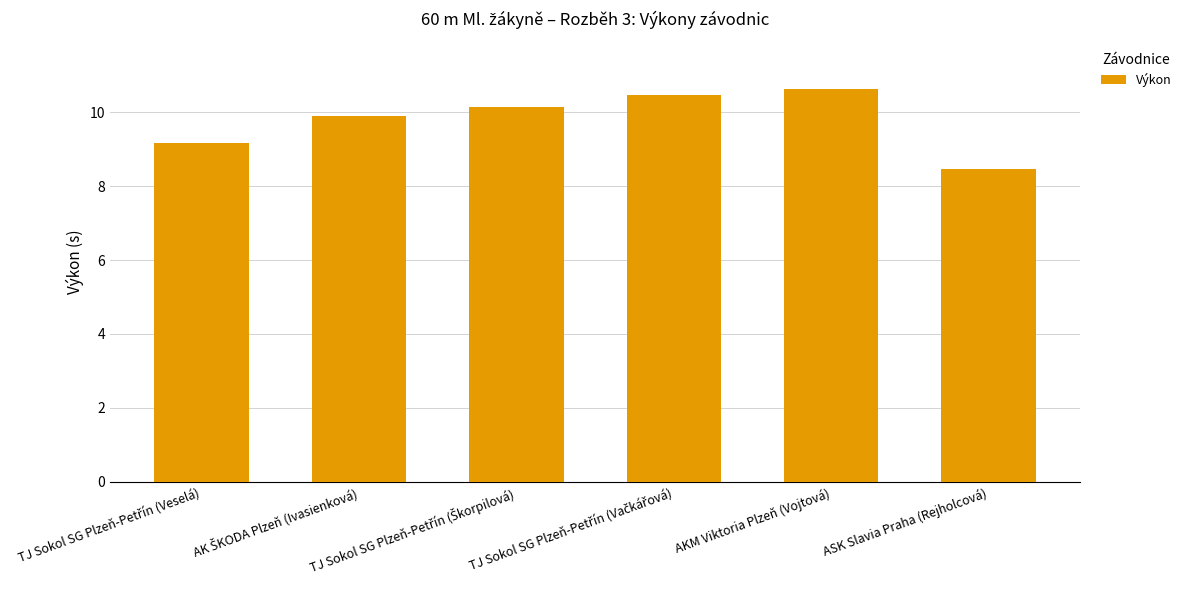

What is the value of the 5th bar from the left?

10.6